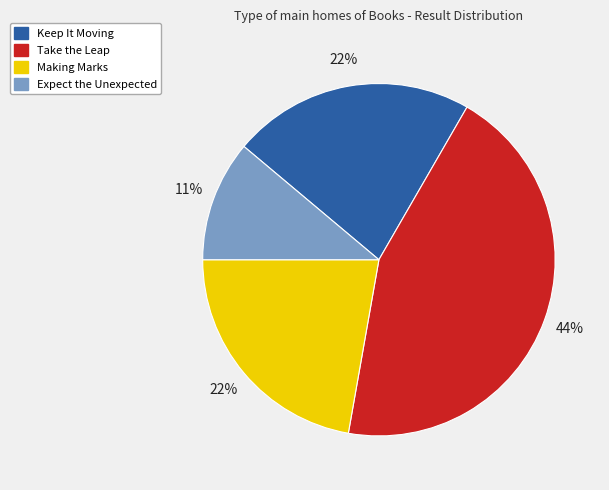

How many segments does this pie chart have?

4